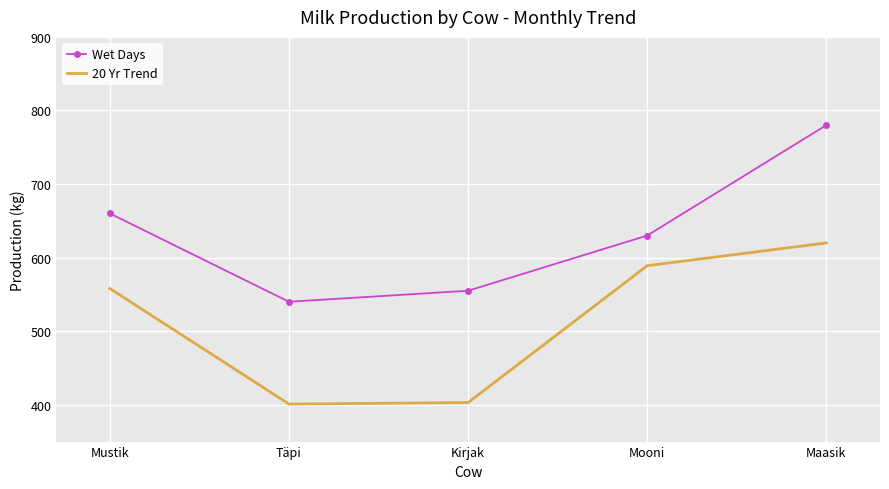

What is the average value of the 20 Yr Trend series?

514